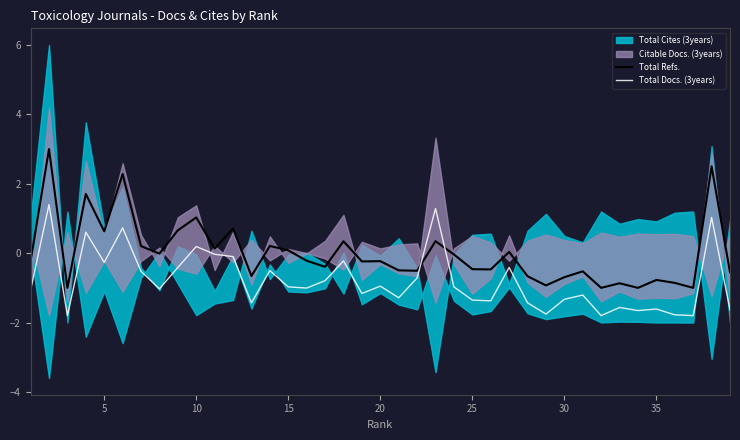

The Total Refs. series shows -0.4 at 15. True or false?

False